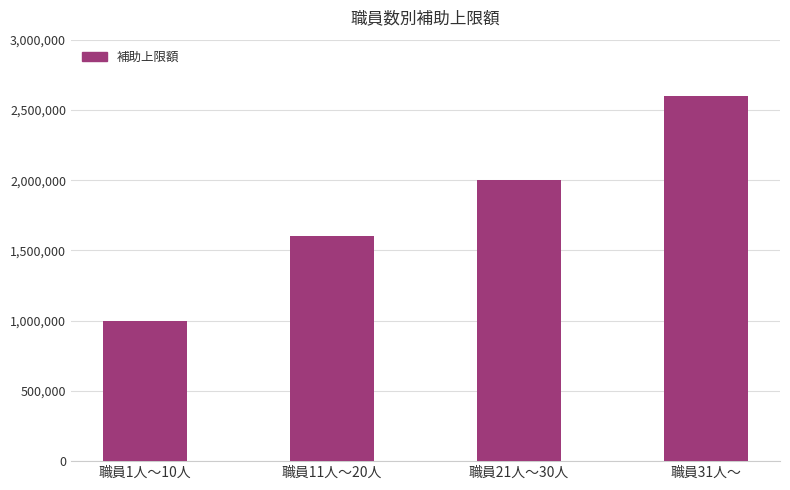

Reading left to right, list all the values displayed in this chart.

職員1人～10人=1000000	職員11人～20人=1600000	職員21人～30人=2000000	職員31人～=2600000